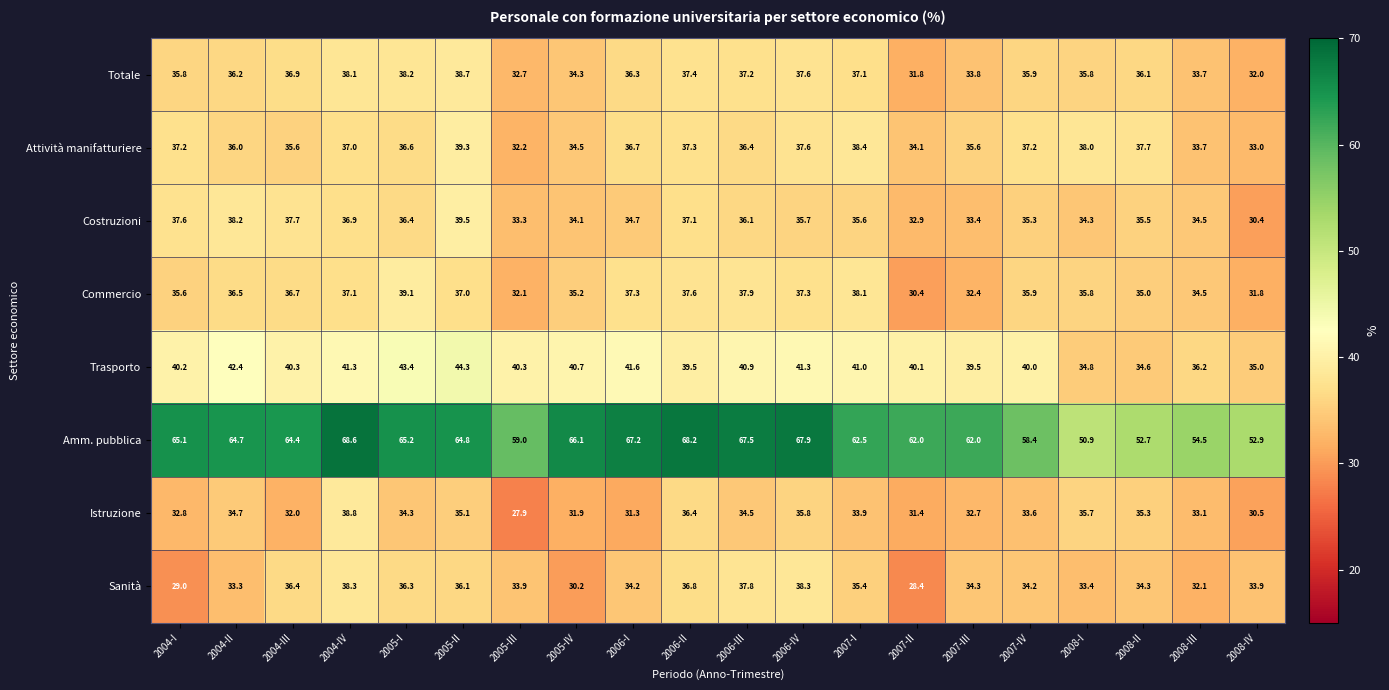

At which label does Sanità first exceed 34?

2004-III